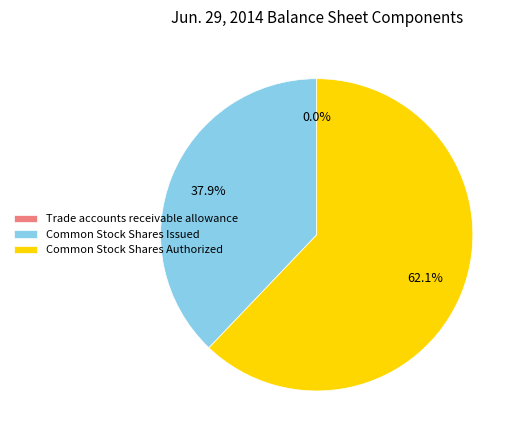

Which slice is the largest?

Common Stock Shares Authorized